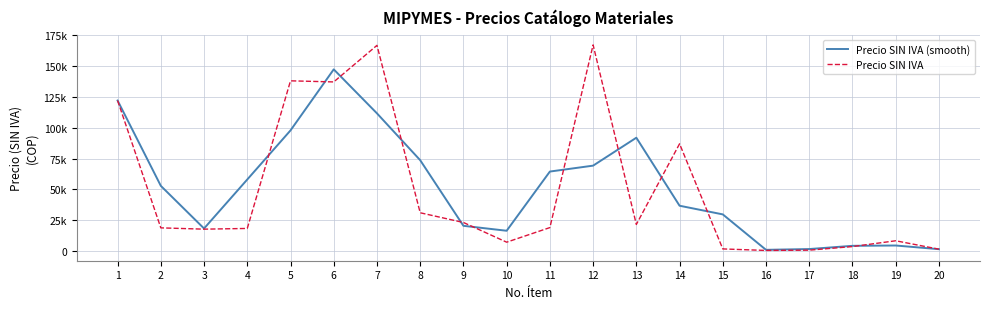

Which series changed the most between 2 and 5?

Precio SIN IVA